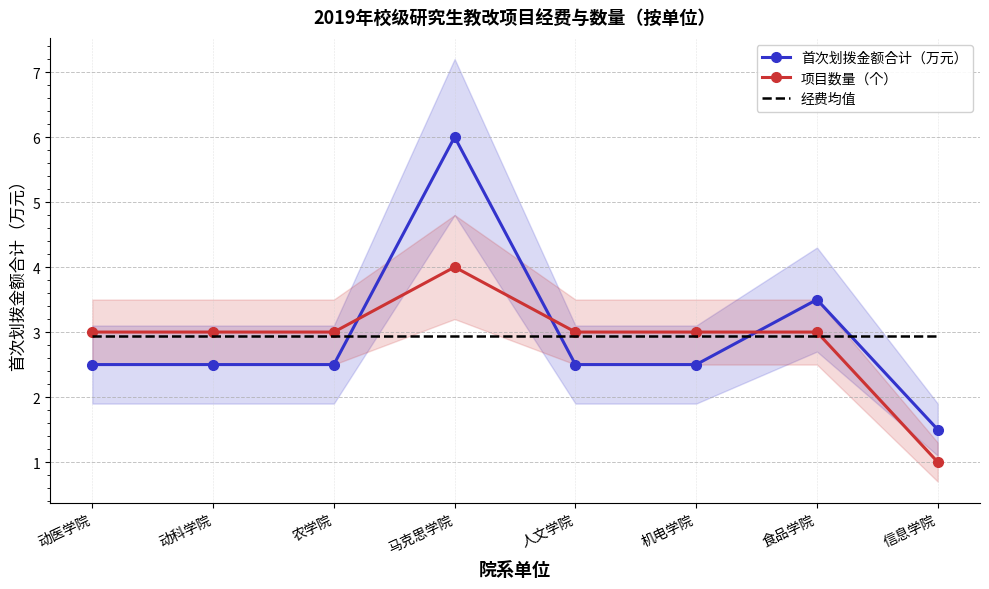

What is the approximate value of 首次划拨金额合计（万元） at 食品学院?

3.5